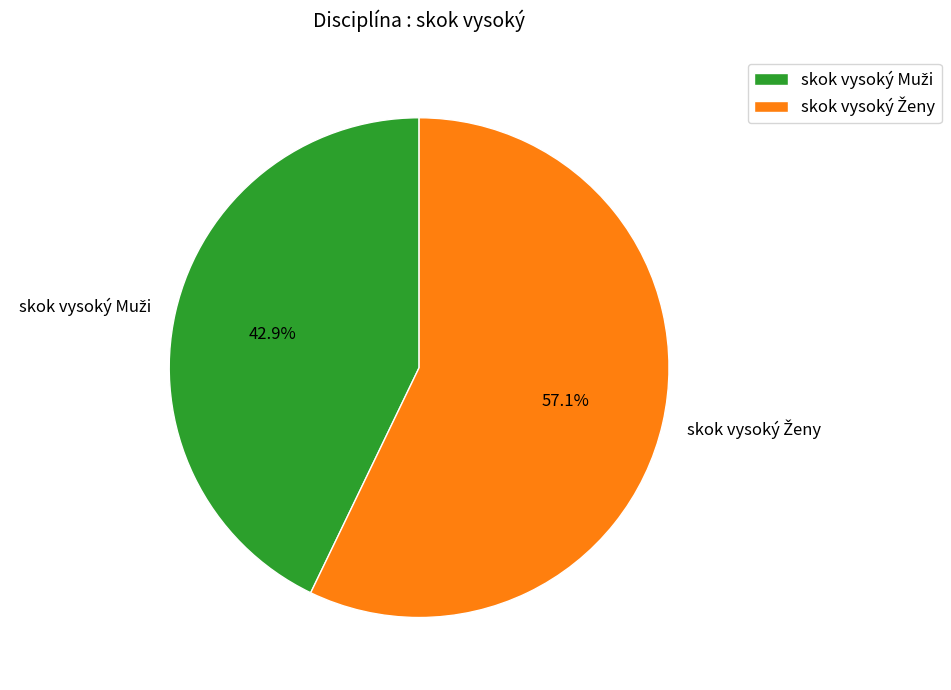

How many segments does this pie chart have?

2